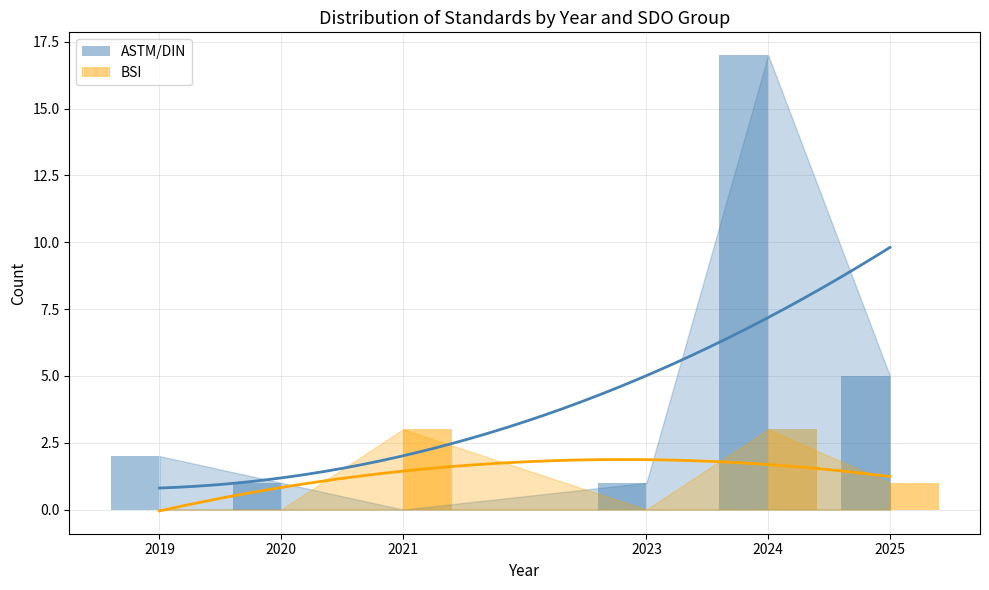

At how many categories does at least one series exceed 8?

1